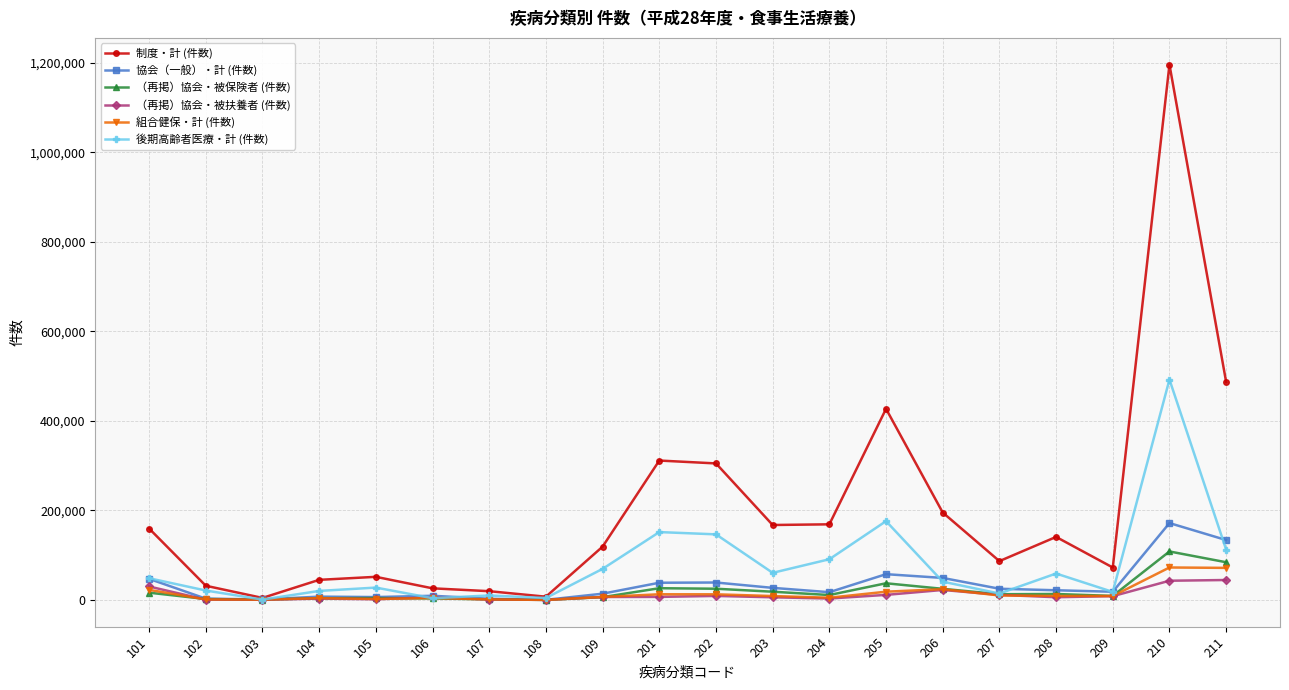

What is the average value of the 制度・計 (件数) series?

201042